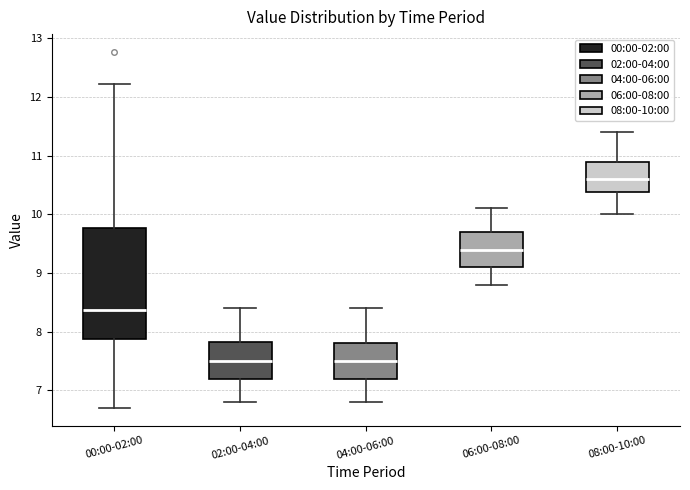

Where does the upper whisker of the box for 04:00-06:00 end on the y-axis? The values are not printed on the chart, so give them approximately, as read against the axis.

8.4